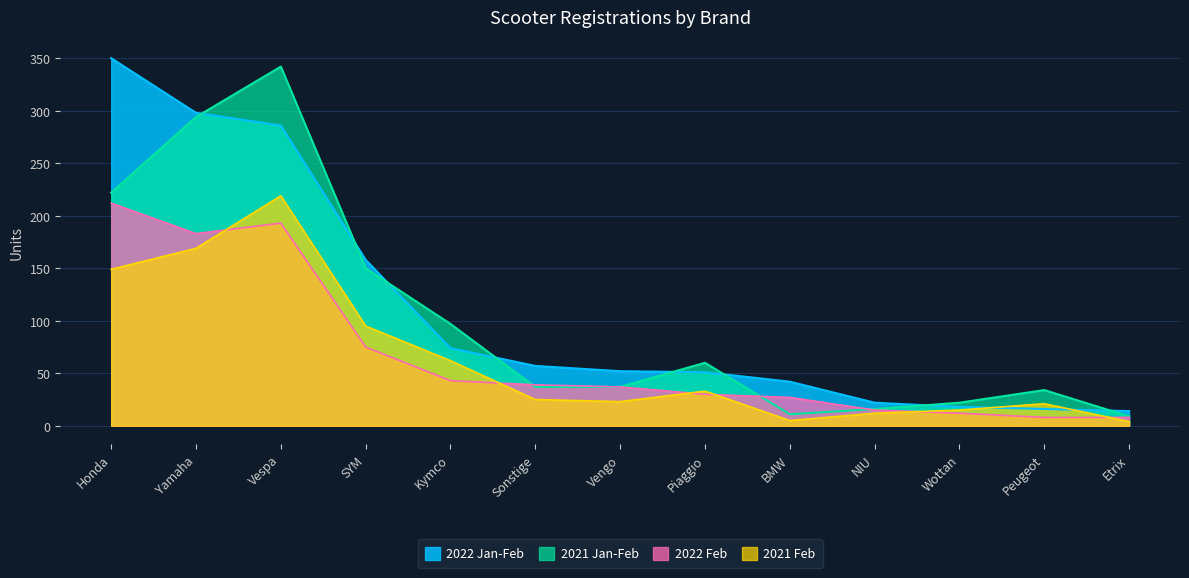

What is the label of the 10th point from the right?

SYM